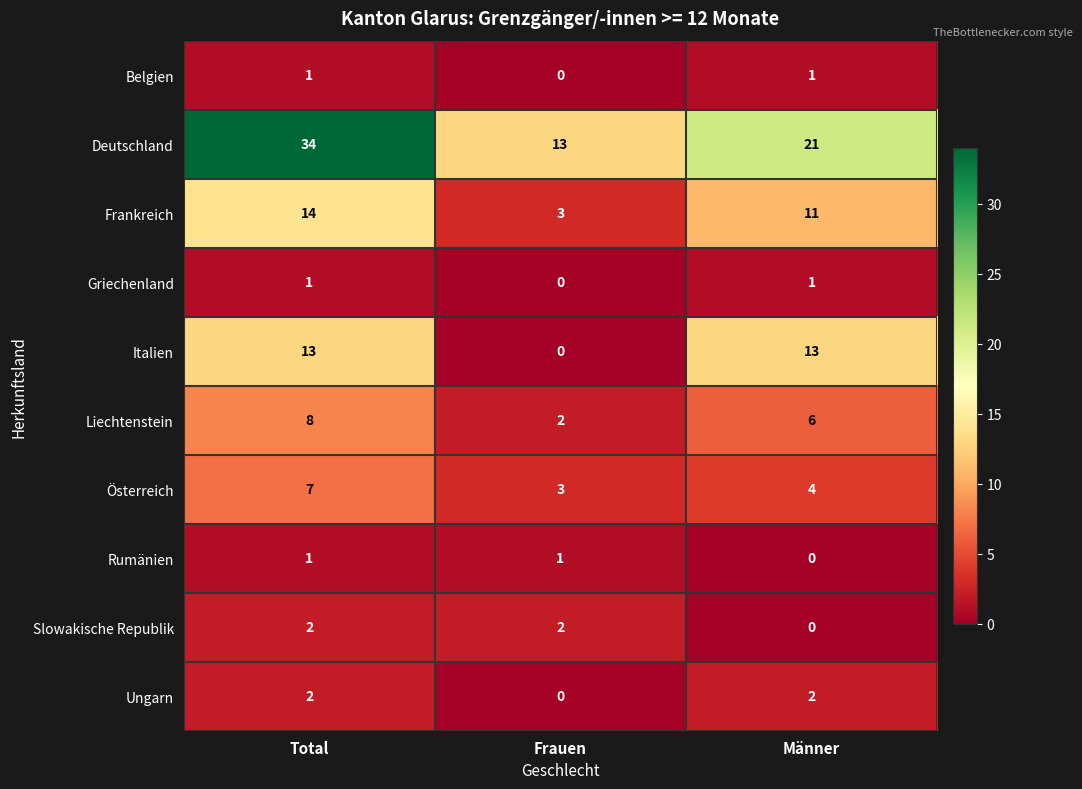

What is the maximum value shown in the chart?

34